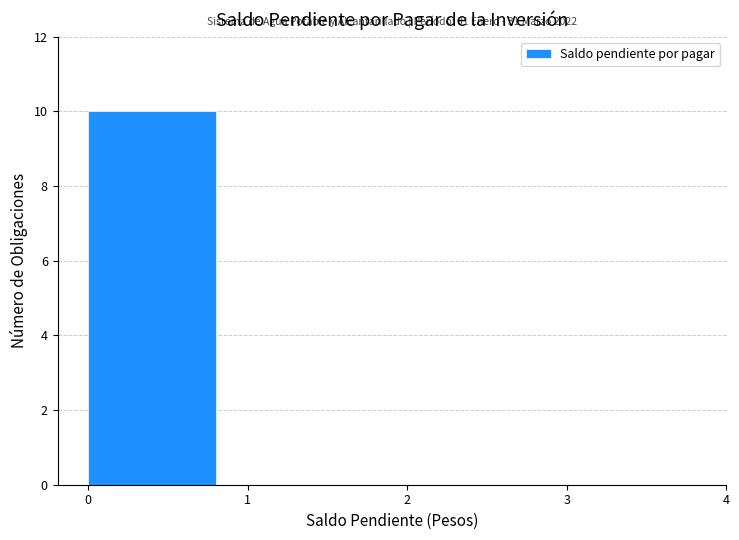

Over which range of the x-axis is the bar tallest?

0 to 1